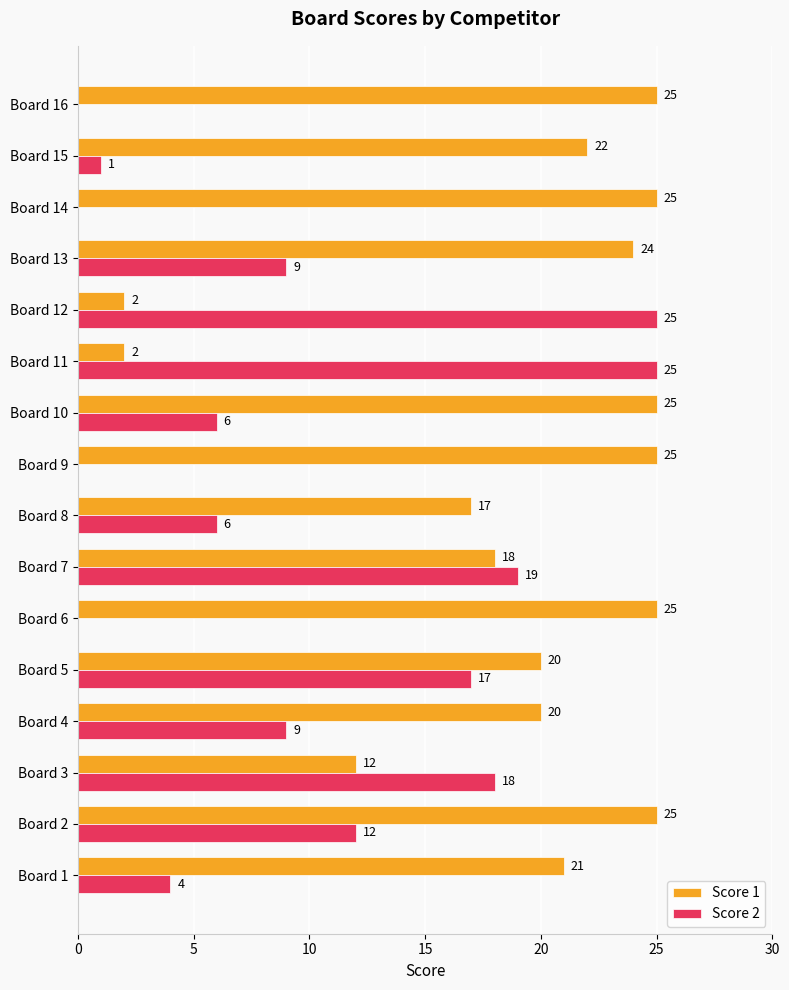

What is the approximate value of Score 1 at Board 9, to the nearest 5?

25